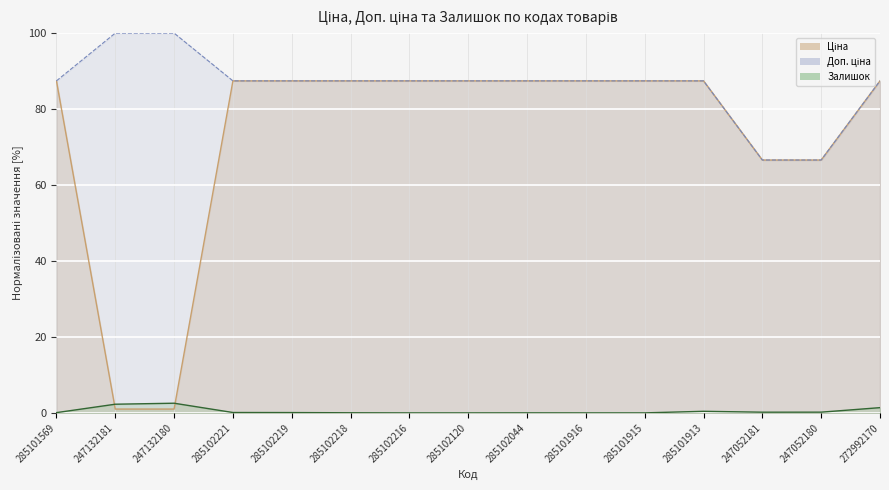

What is the label of the 7th point from the right?

285102044